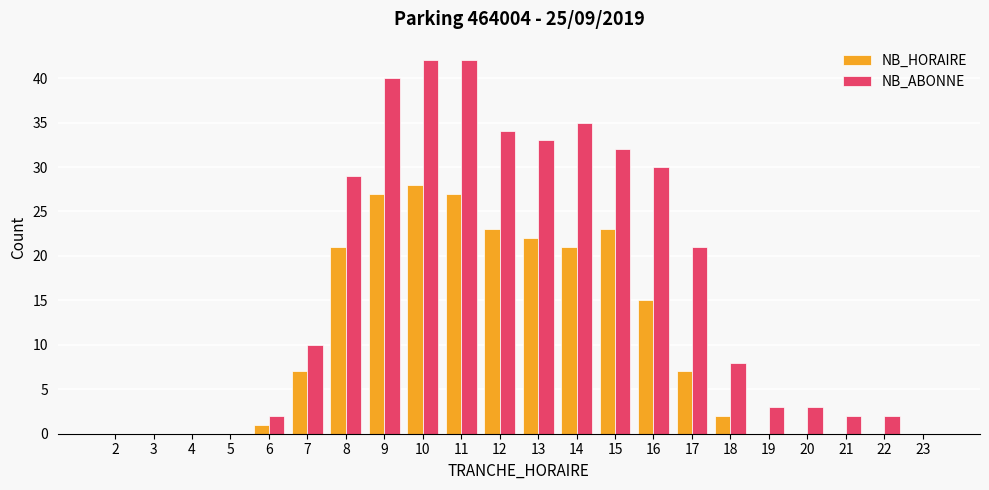

What is the sum of all NB_HORAIRE values?

224